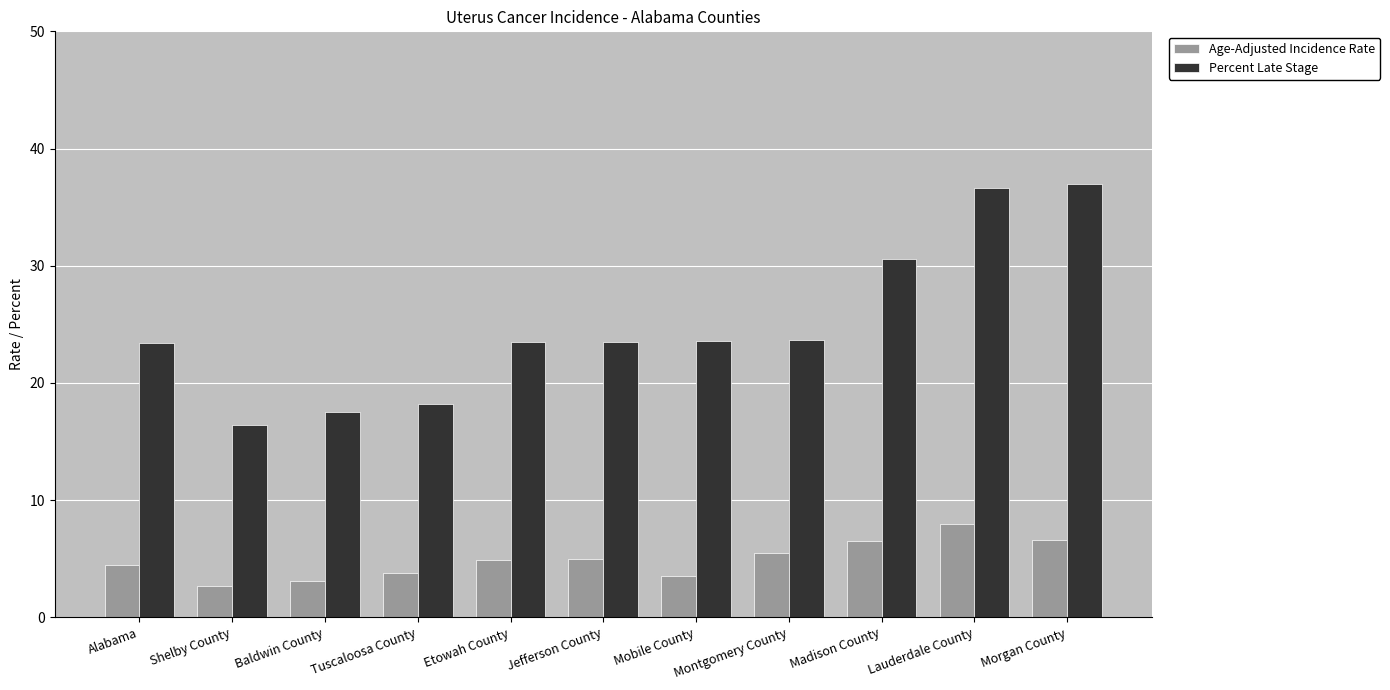

What is the average value of the Age-Adjusted Incidence Rate series?

4.9